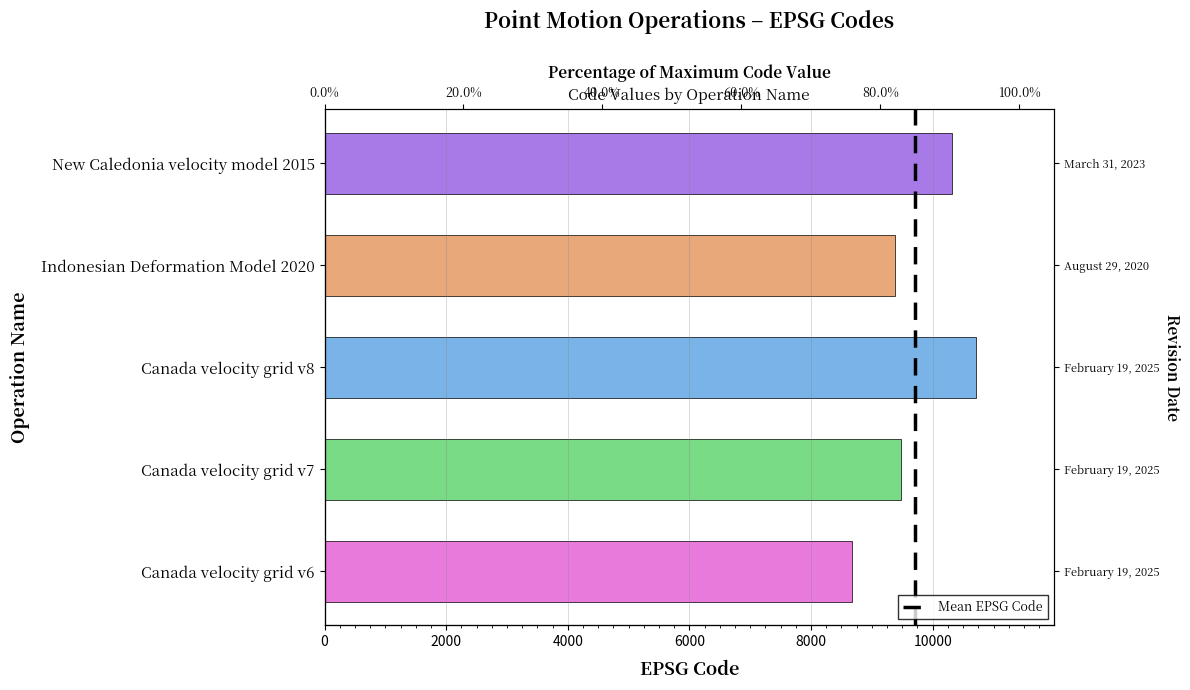

What is the ratio of the value at New Caledonia velocity model 2015 to the value at Canada velocity grid v6?

1.2